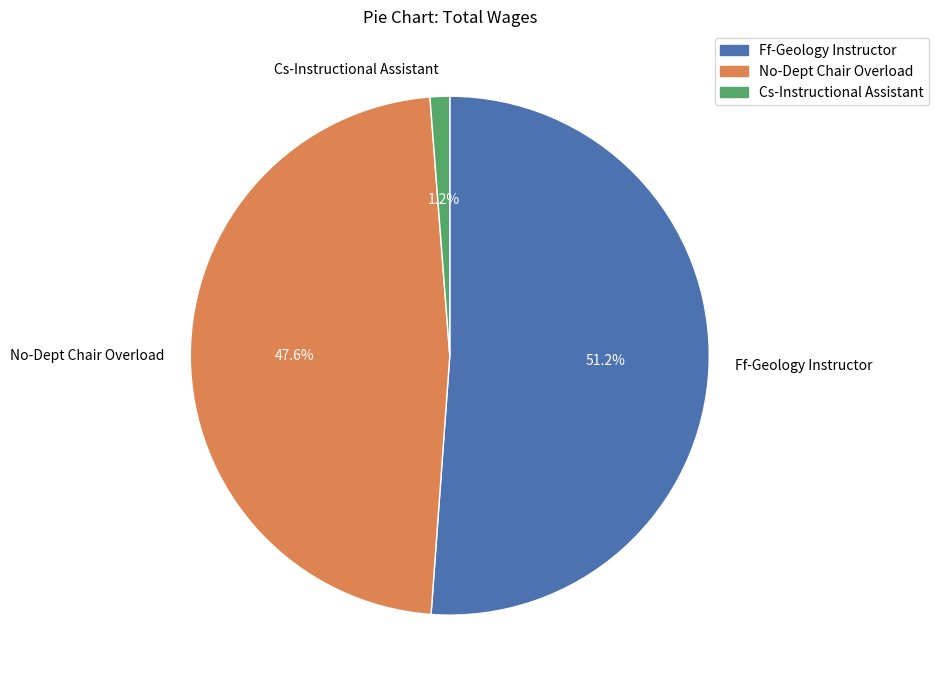

Do No-Dept Chair Overload and Ff-Geology Instructor together represent more than half of the pie?

Yes